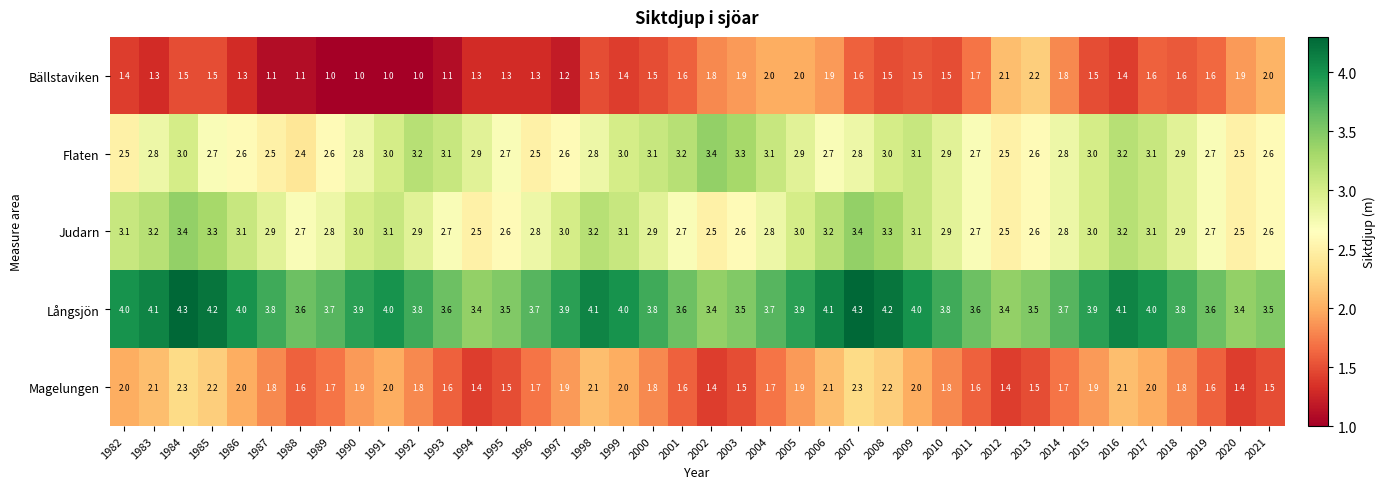

How many Flaten values are between 2 and 3?

30